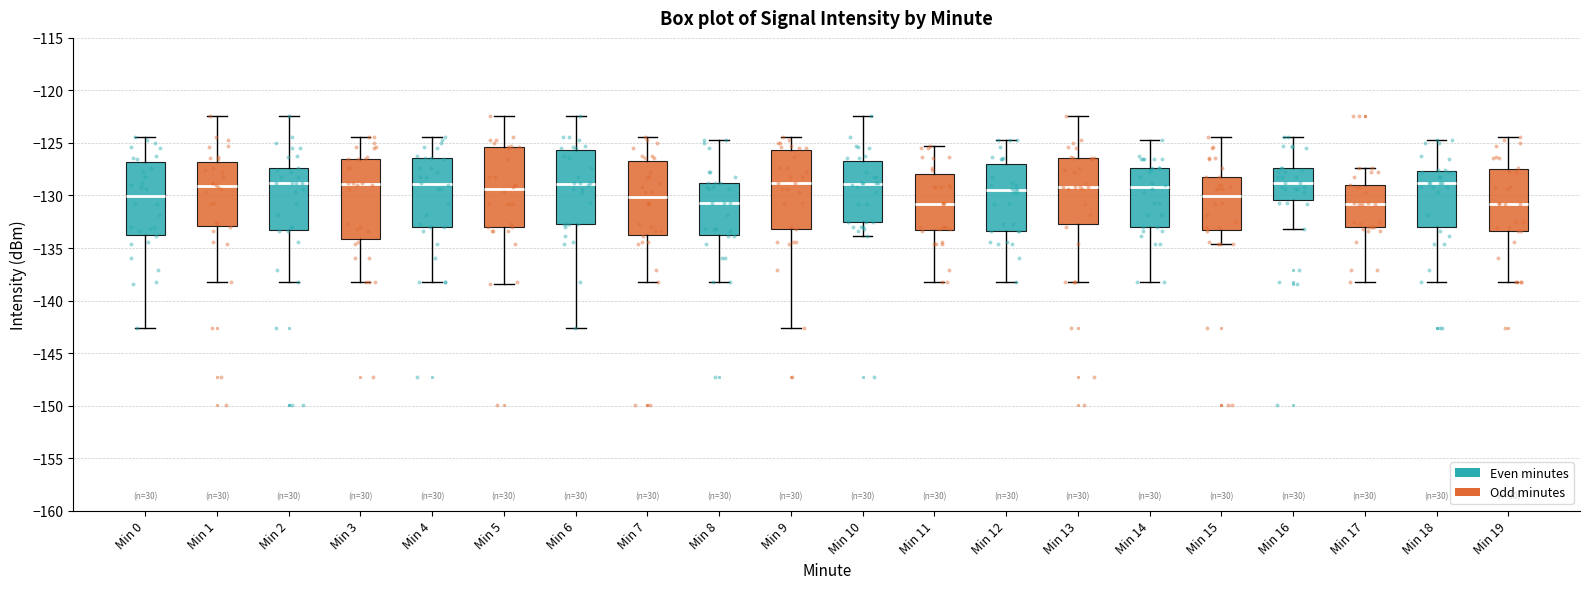

Reading left to right, transcribe this box plot: for each box, give where its median line is, the range the box spans, and where its two whiskers end, as read against the y-axis. The values are not printed on the chart, so give them approximately, as read against the axis.

Min 0: median -130.0, box -133.5 to -127.0, whiskers -142.5 to -124.5
Min 1: median -129.0, box -133.0 to -127.0, whiskers -138.0 to -122.5
Min 2: median -129.0, box -133.5 to -127.5, whiskers -138.0 to -122.5
Min 3: median -129.0, box -134.0 to -126.5, whiskers -138.0 to -124.5
Min 4: median -129.0, box -133.0 to -126.5, whiskers -138.0 to -124.5
Min 5: median -129.5, box -133.0 to -125.5, whiskers -138.5 to -122.5
Min 6: median -129.0, box -132.5 to -125.5, whiskers -142.5 to -122.5
Min 7: median -130.0, box -133.5 to -127.0, whiskers -138.0 to -124.5
Min 8: median -130.5, box -133.5 to -129.0, whiskers -138.0 to -124.5
Min 9: median -129.0, box -133.0 to -125.5, whiskers -142.5 to -124.5
Min 10: median -129.0, box -132.5 to -127.0, whiskers -134.0 to -122.5
Min 11: median -131.0, box -133.5 to -128.0, whiskers -138.0 to -125.5
Min 12: median -129.5, box -133.5 to -127.0, whiskers -138.0 to -124.5
Min 13: median -129.0, box -132.5 to -126.5, whiskers -138.0 to -122.5
Min 14: median -129.0, box -133.0 to -127.5, whiskers -138.0 to -124.5
Min 15: median -130.0, box -133.5 to -128.0, whiskers -134.5 to -124.5
Min 16: median -129.0, box -130.5 to -127.5, whiskers -133.0 to -124.5
Min 17: median -131.0, box -133.0 to -129.0, whiskers -138.0 to -127.5
Min 18: median -129.0, box -133.0 to -127.5, whiskers -138.0 to -124.5
Min 19: median -131.0, box -133.5 to -127.5, whiskers -138.0 to -124.5